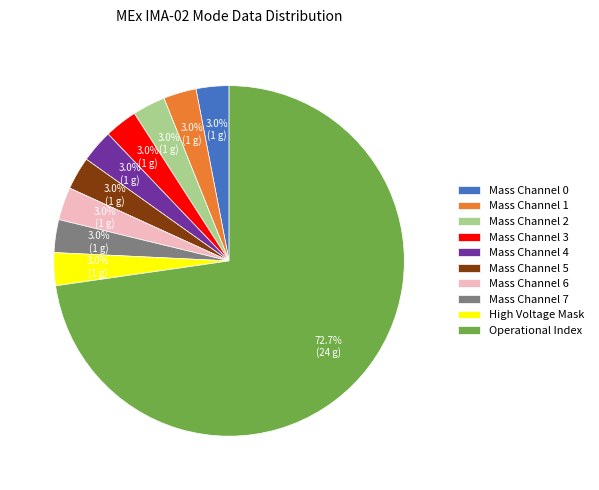

Which category has the biggest portion of the pie?

Operational Index